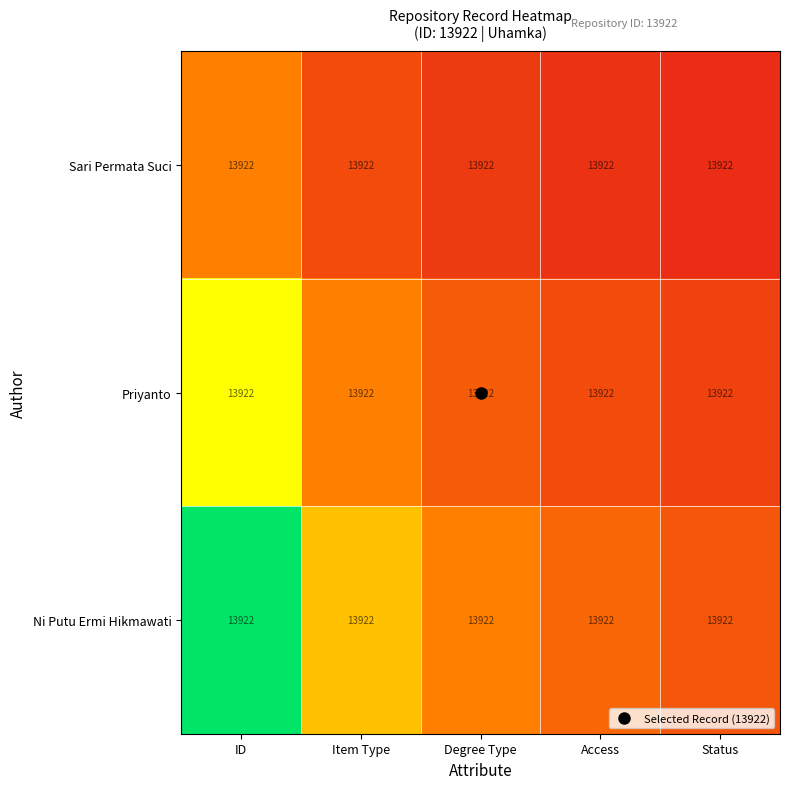

Which series has the widest spread of values?

Ni Putu Ermi Hikmawati